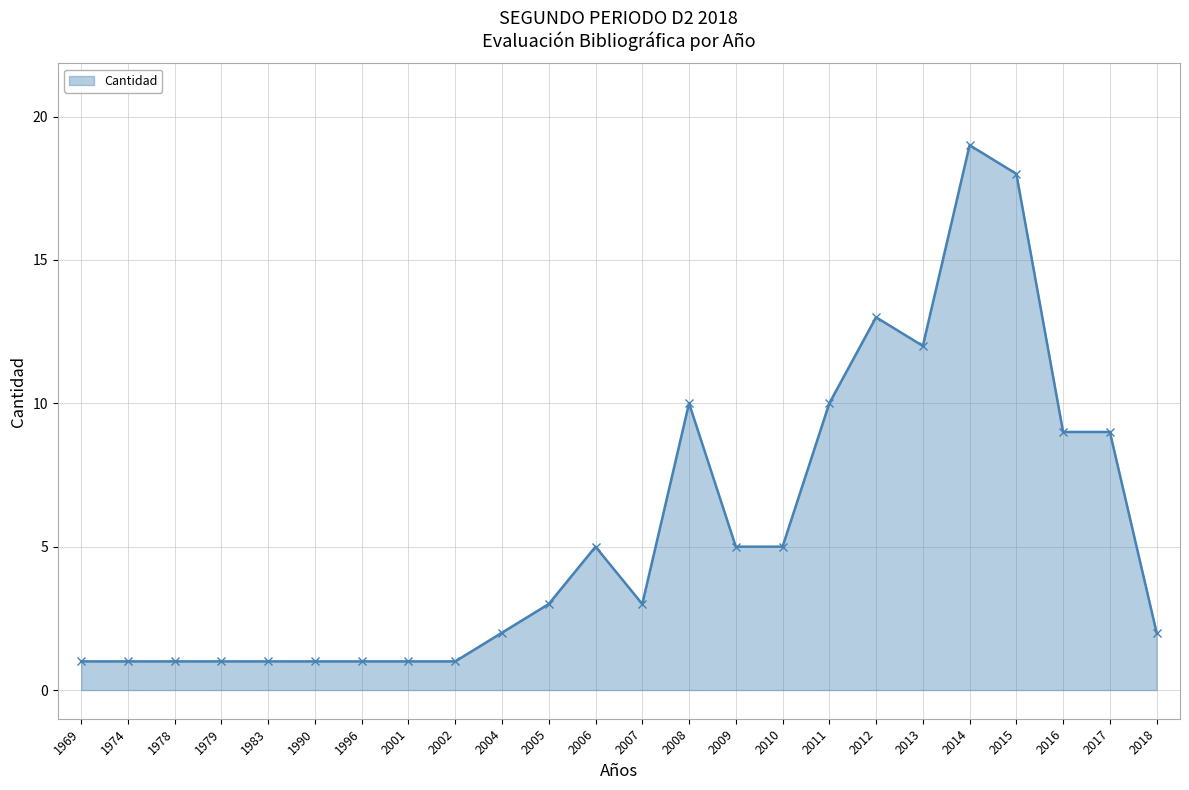

List the labels in order of value, largest first.

2014, 2015, 2012, 2013, 2008, 2011, 2016, 2017, 2006, 2009, 2010, 2005, 2007, 2004, 2018, 1969, 1974, 1978, 1979, 1983, 1990, 1996, 2001, 2002